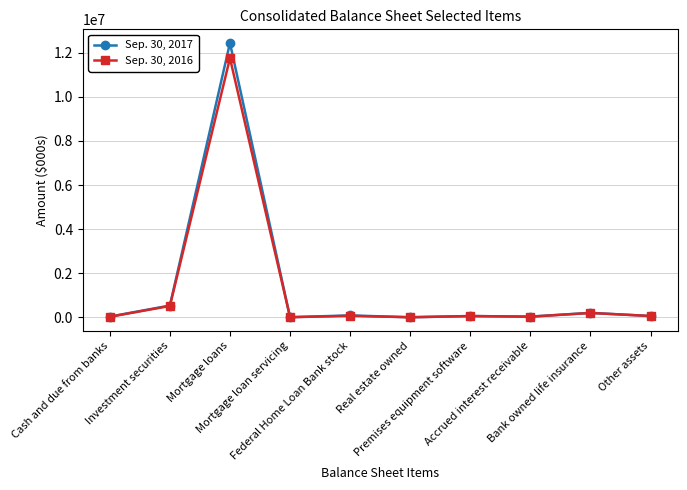

Rank the series at Real estate owned from highest to lowest value.

Sep. 30, 2016, Sep. 30, 2017